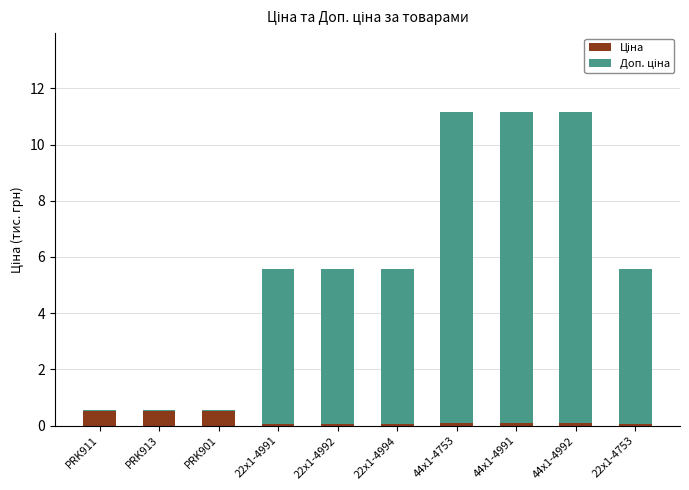

How many series are shown in this chart?

2